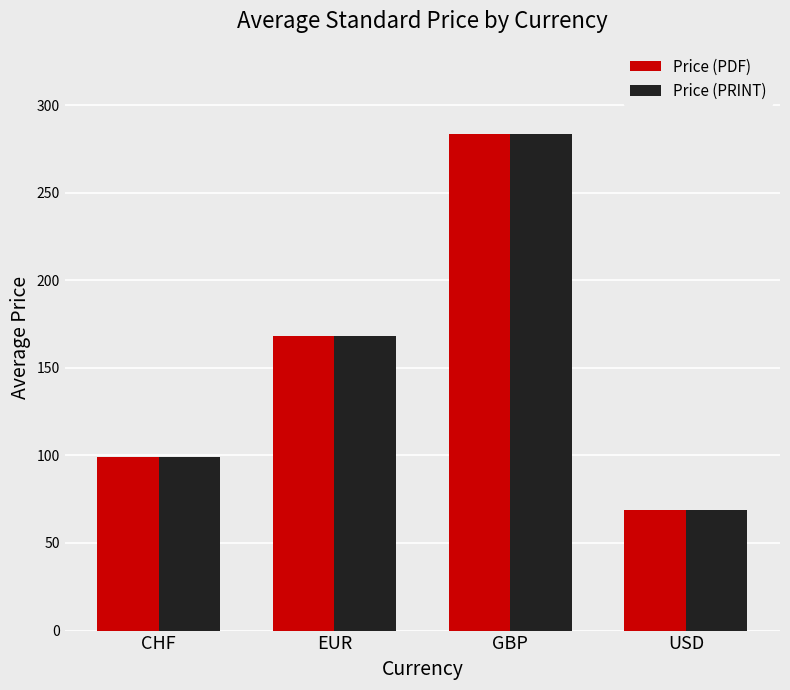

What value does the Price (PRINT) series have at USD?

69.0